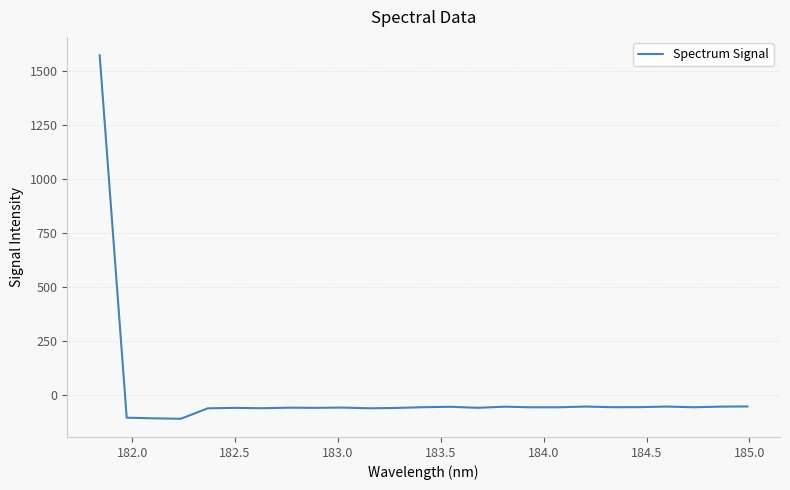

What is the difference between the maximum and minimum values?

1679.9